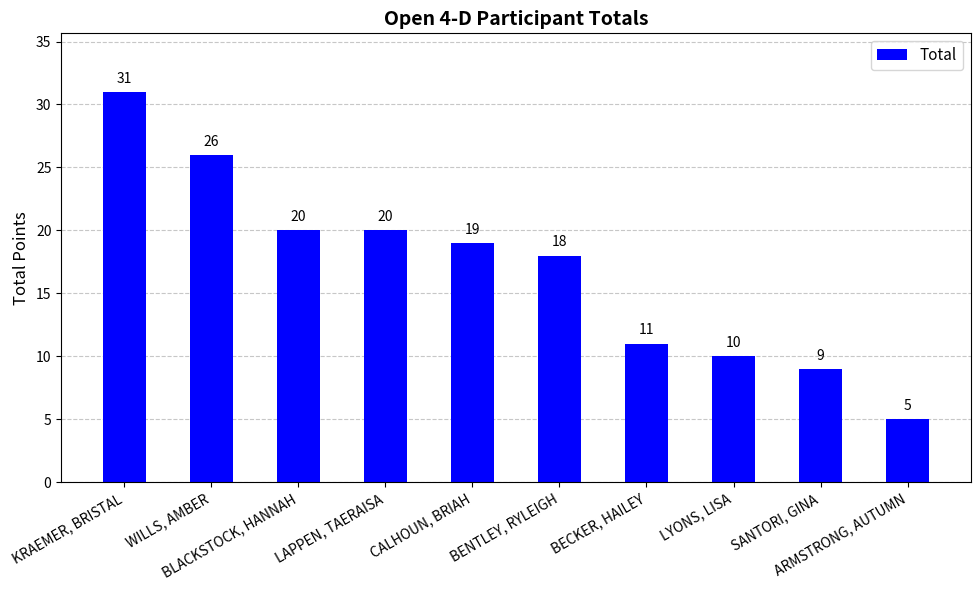

What is the greatest value displayed?

31